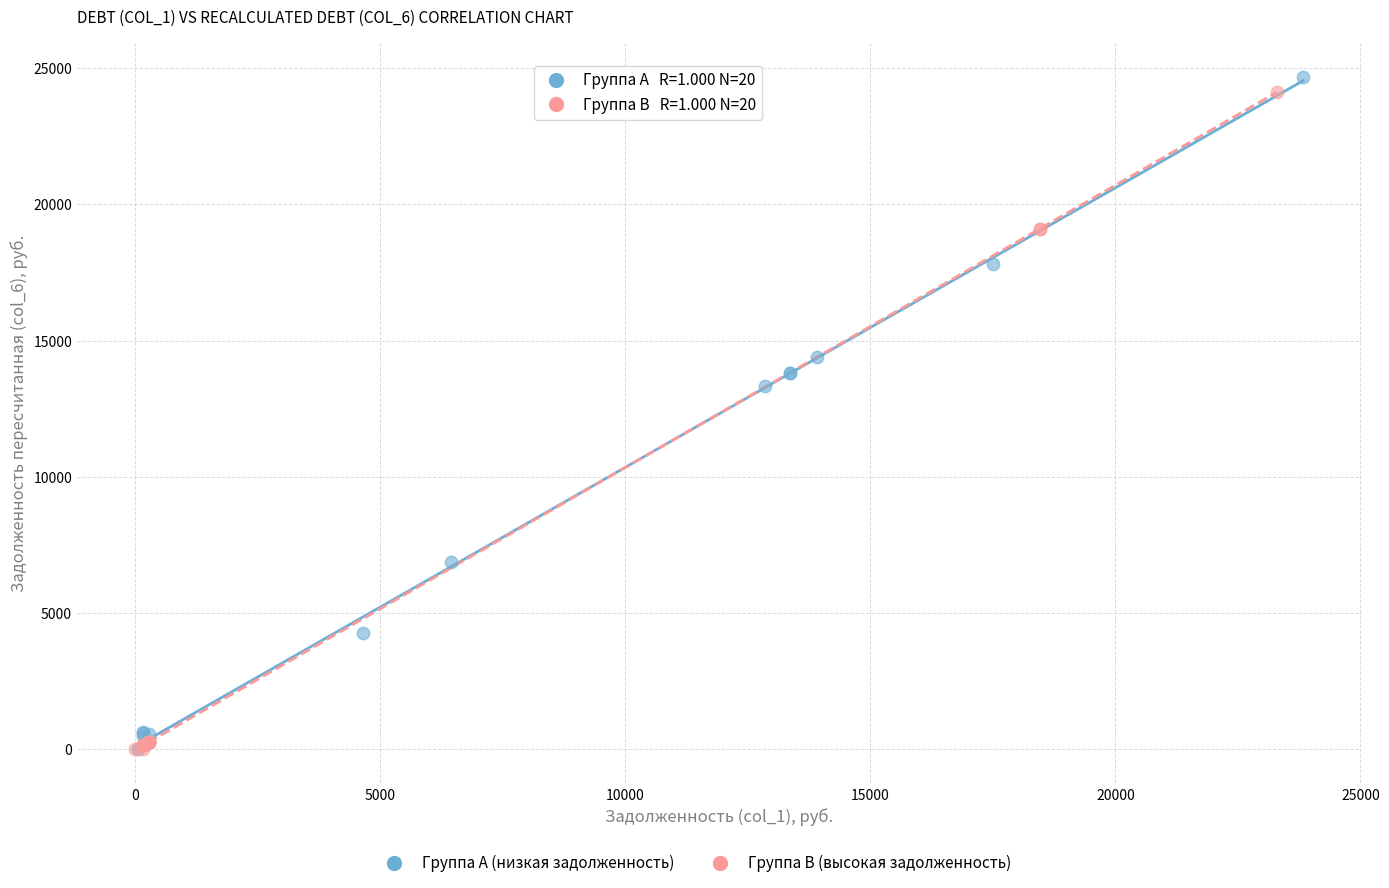

Which series has the widest spread of Y values?

Группа A (низкая задолженность)